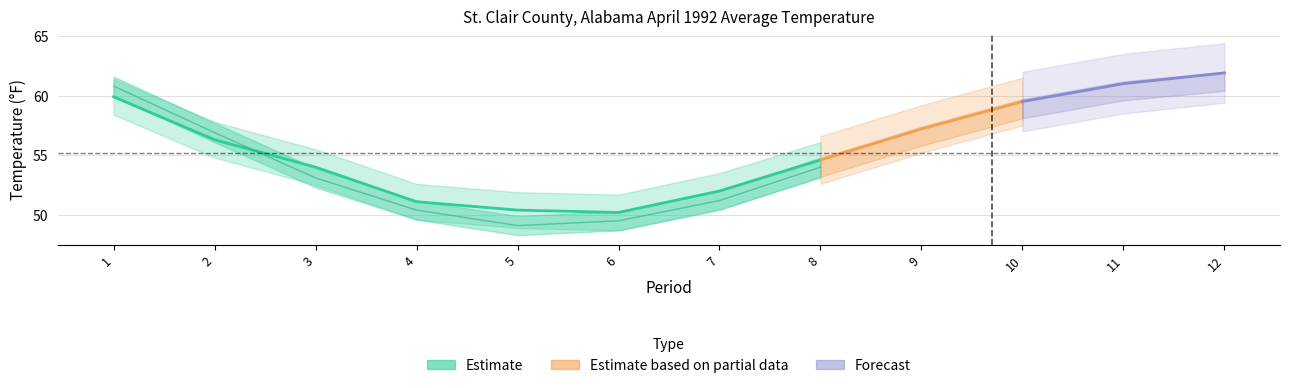

List the labels in order of Value value, largest first.

12, 11, 1, 10, 9, 2, 8, 3, 7, 4, 5, 6